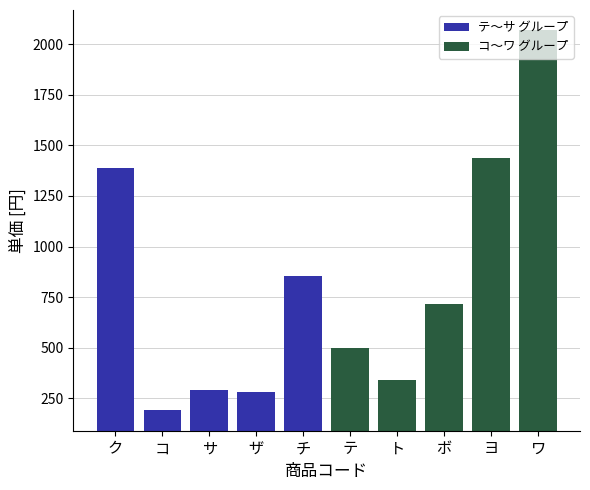

What position from the left is サ?

3